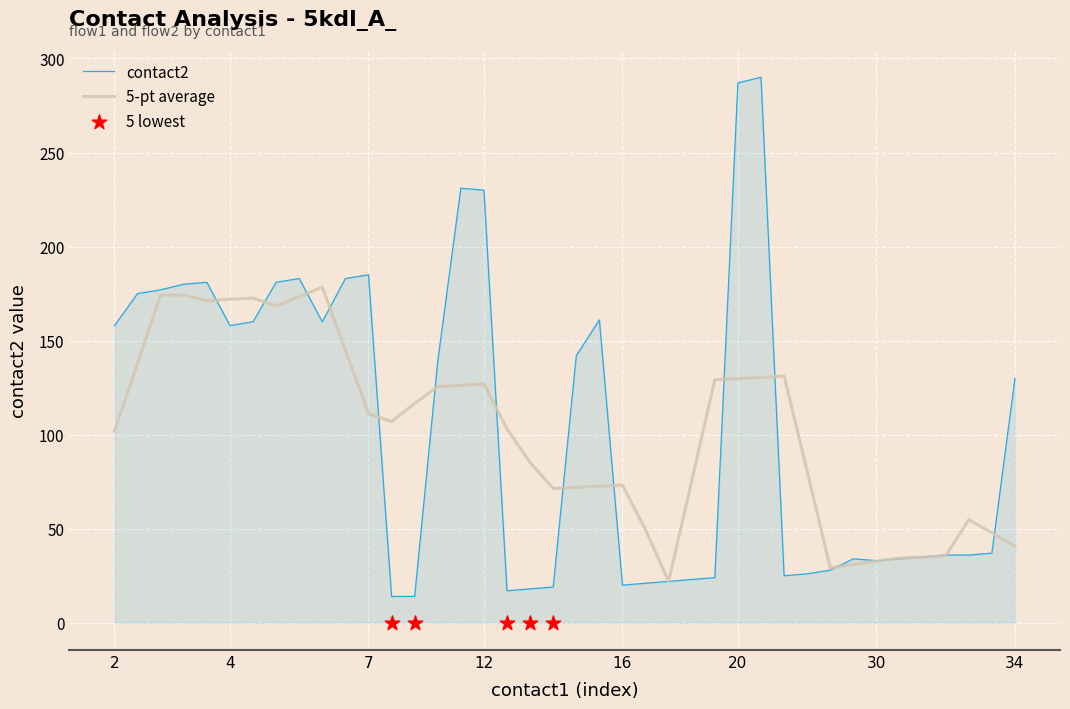

At which category is the sum across all series the highest?

28